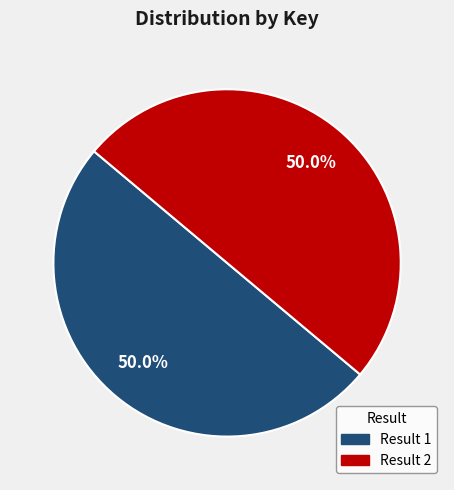

True or false: Result 2 accounts for 39% of the total.

False